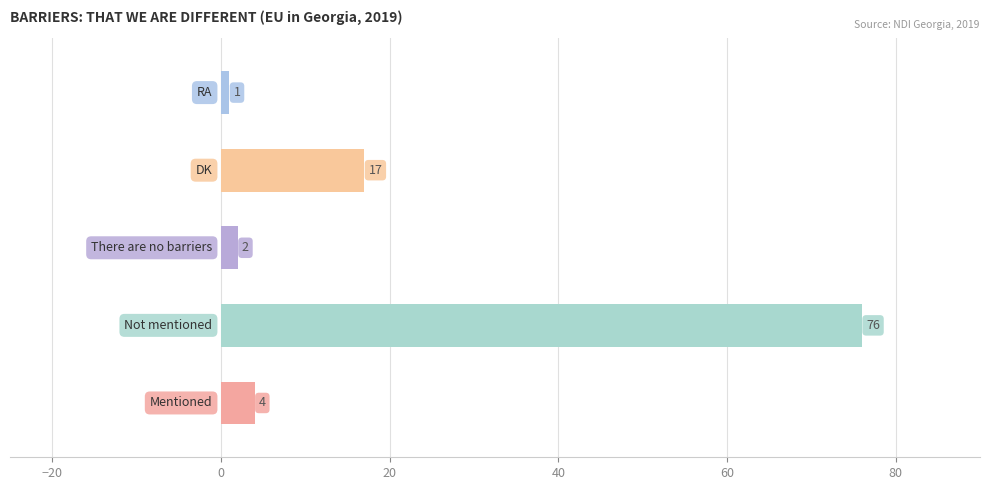

What is the sum of all values?

100